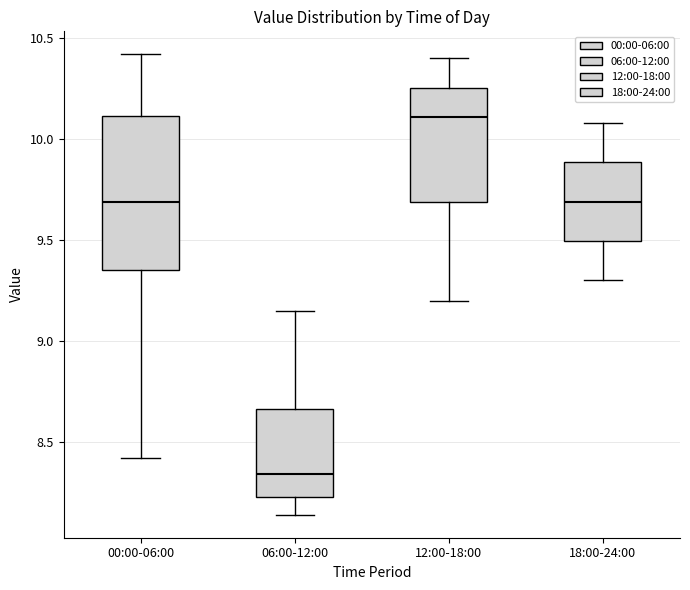

Reading left to right, read every box against the y-axis: the position of its median line, the range the box covers, and the ends of its whiskers. The values are not printed on the chart, so give them approximately, as read against the axis.

00:00-06:00: median 9.70, box 9.35 to 10.10, whiskers 8.40 to 10.40
06:00-12:00: median 8.35, box 8.25 to 8.65, whiskers 8.15 to 9.15
12:00-18:00: median 10.10, box 9.70 to 10.25, whiskers 9.20 to 10.40
18:00-24:00: median 9.70, box 9.50 to 9.90, whiskers 9.30 to 10.10